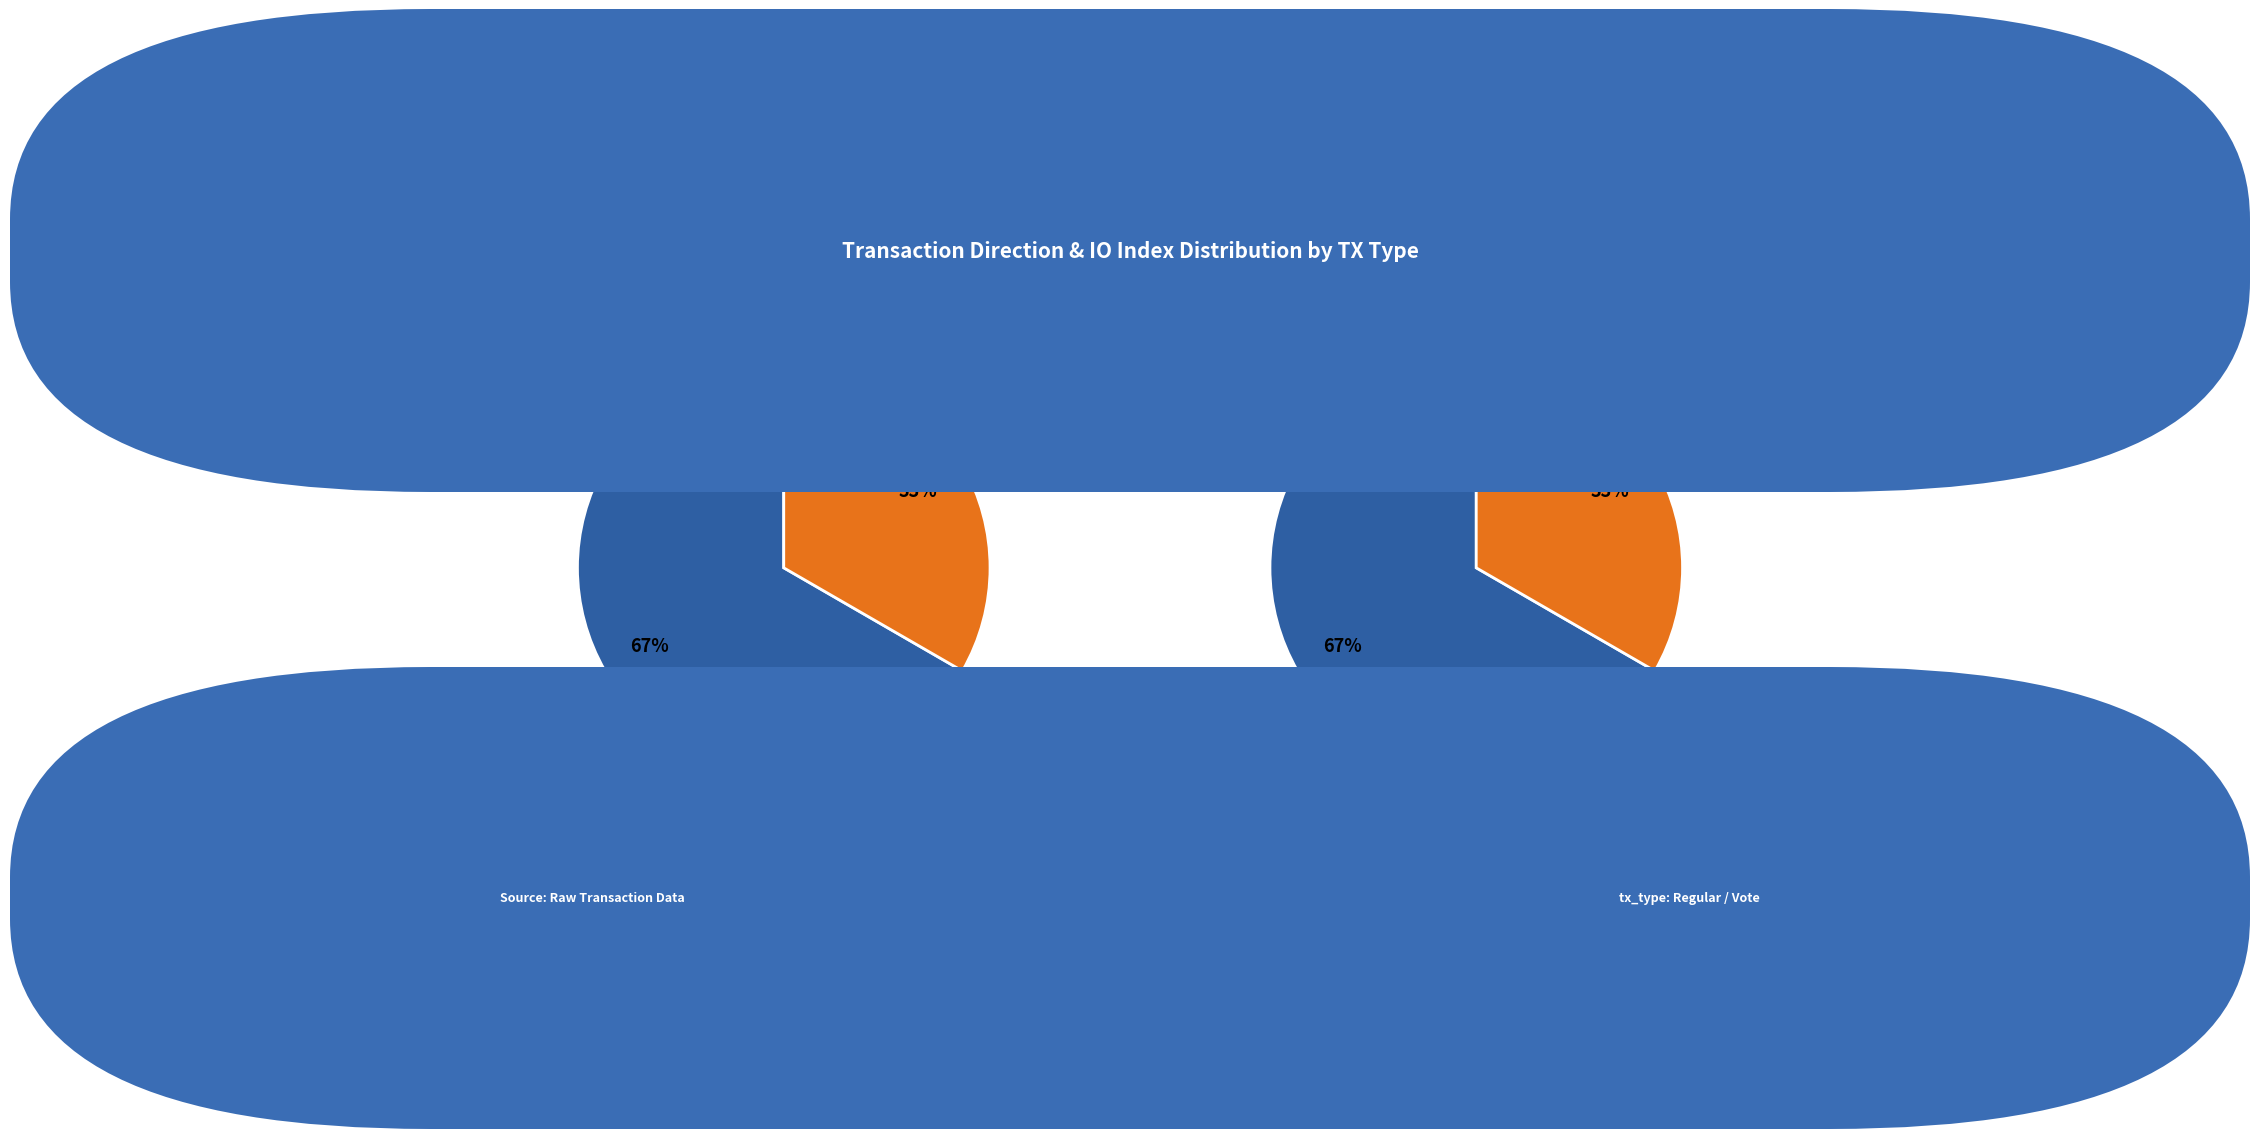

What portion of the pie excludes Vote (io_index=3)?

66.7%